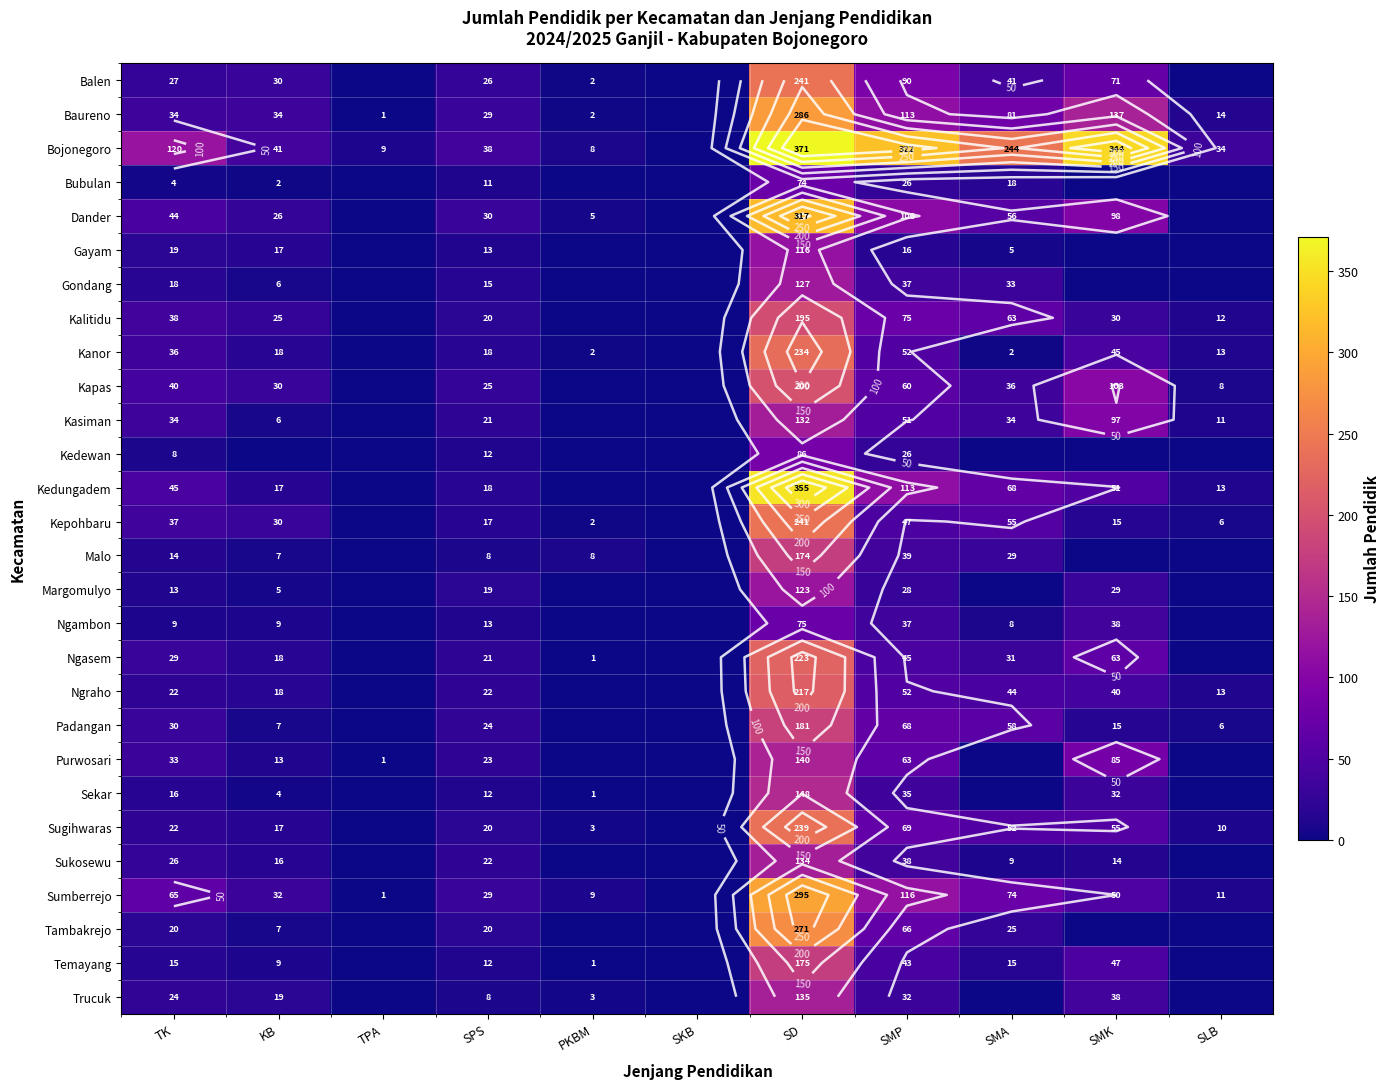

Which category has the highest value in the Sugihwaras series?

SD